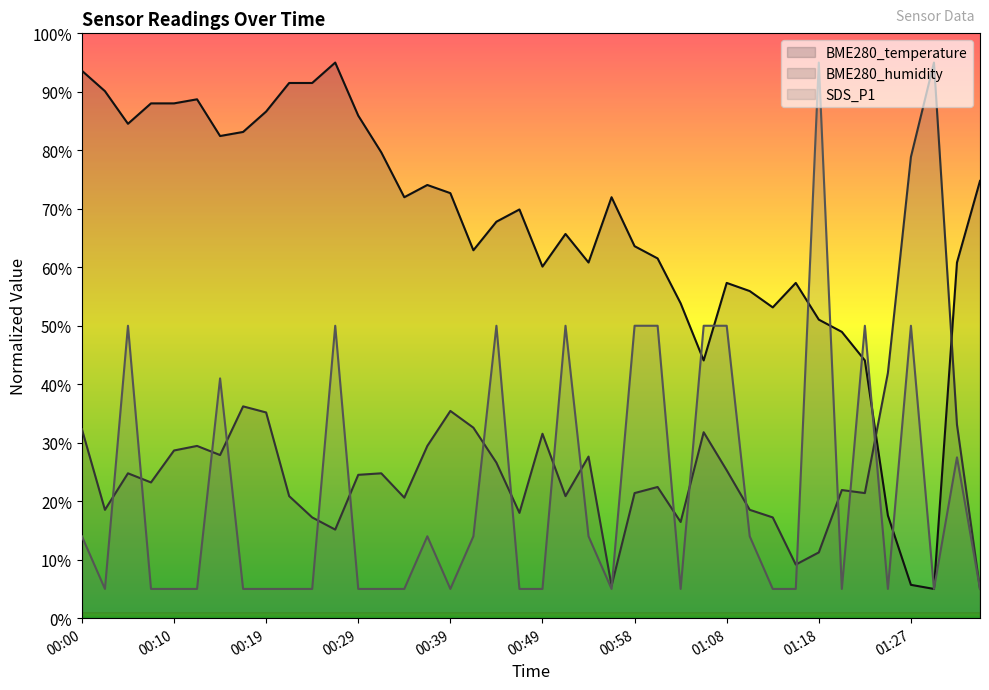

What is the sum of the BME280_temperature values at 01:27 and 00:15?

88.1